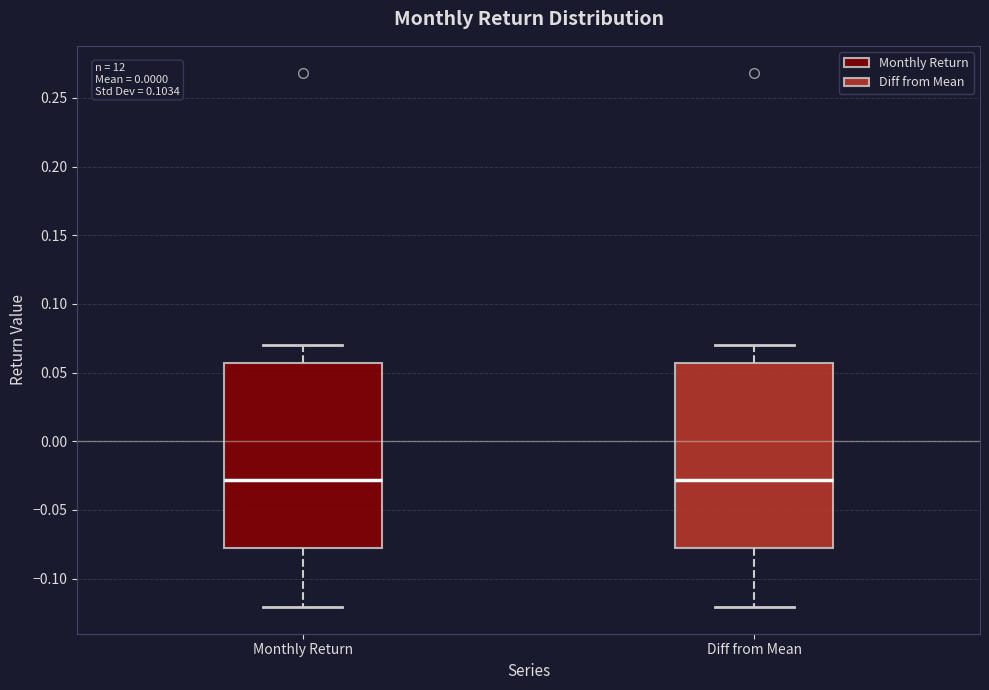

Where does the upper whisker of the box for Diff from Mean end on the y-axis? The values are not printed on the chart, so give them approximately, as read against the axis.

0.070